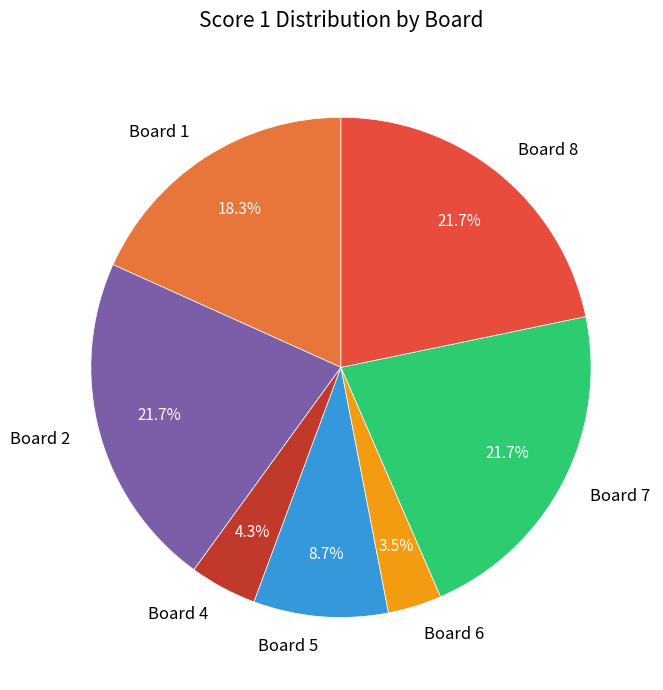

Count the number of slices in the pie.

7